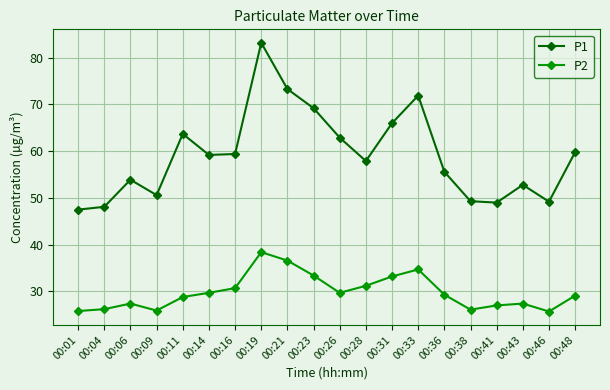

How many data points in P1 are above 59?

10